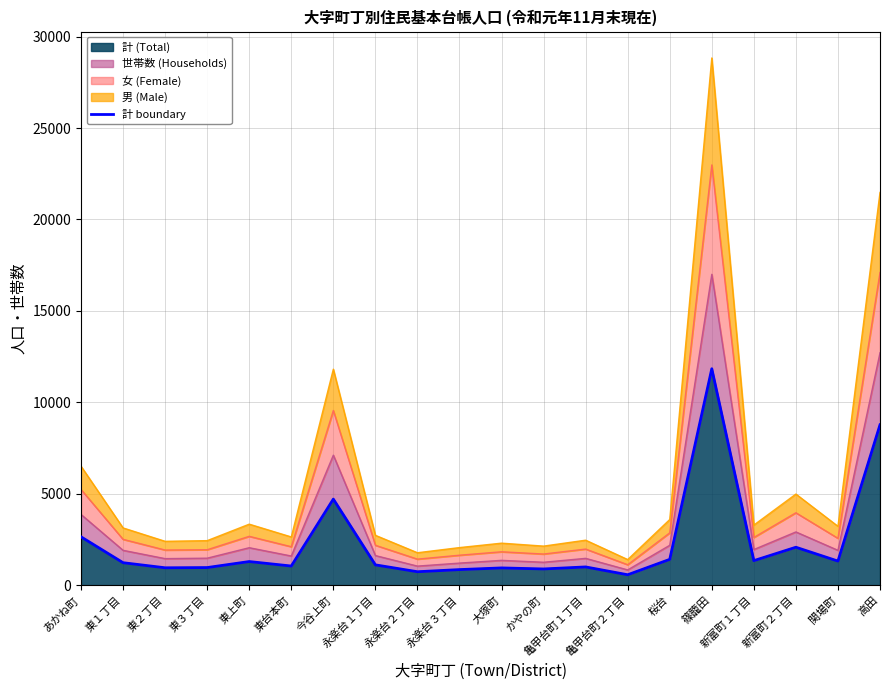

Rank the categories by value from lowest to highest.

亀甲台町２丁目, 永楽台２丁目, 永楽台３丁目, かやの町, 大塚町, 東２丁目, 東３丁目, 亀甲台町１丁目, 東台本町, 永楽台１丁目, 東１丁目, 東上町, 関場町, 新富町１丁目, 桜台, 新富町２丁目, あかね町, 今谷上町, 高田, 篠籠田